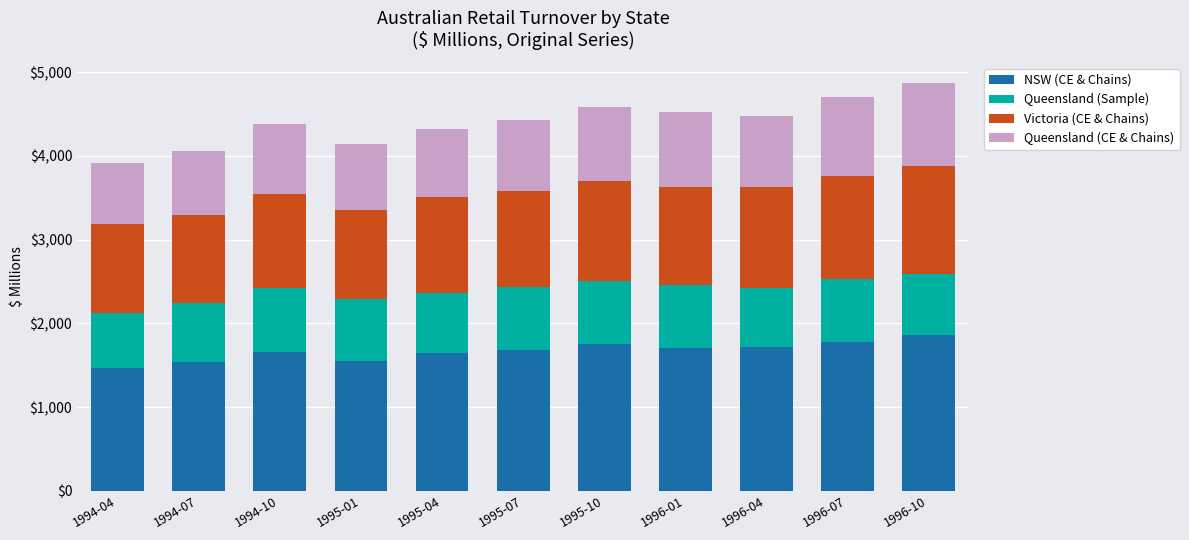

Count the number of categories in the chart.

11